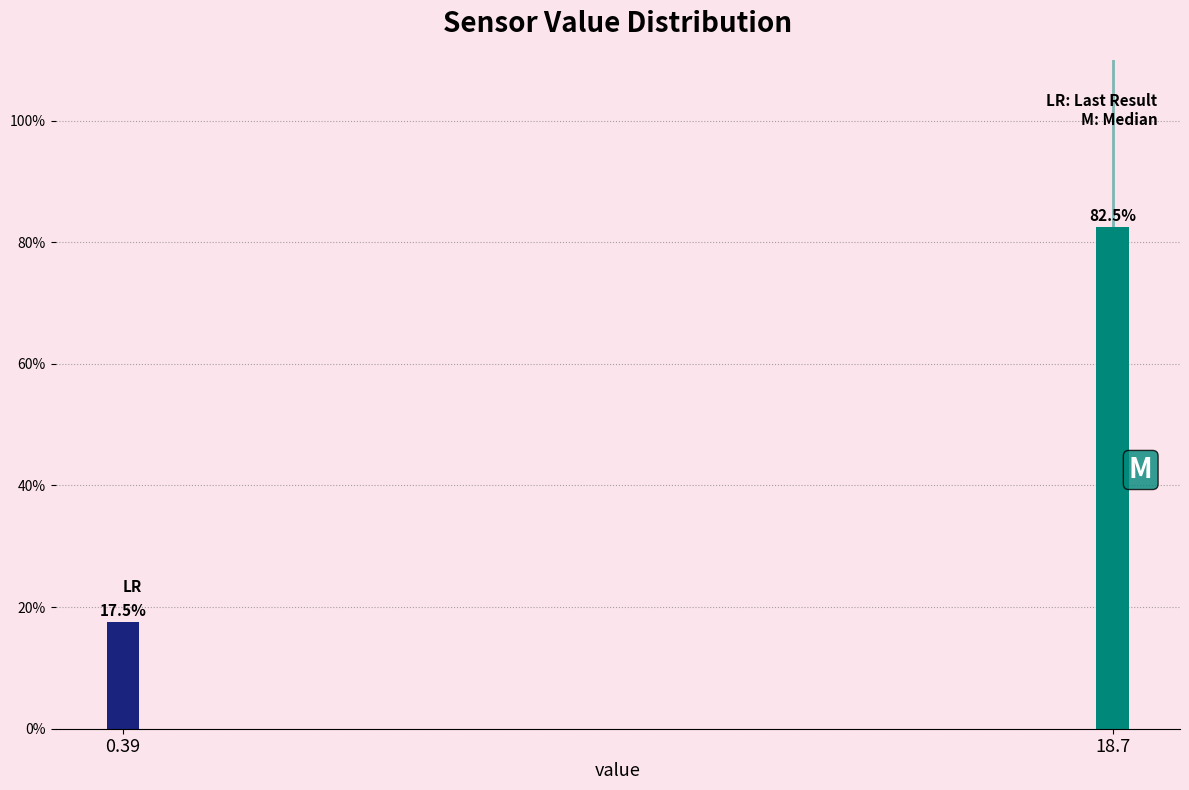

Does the chart contain any negative values?

No